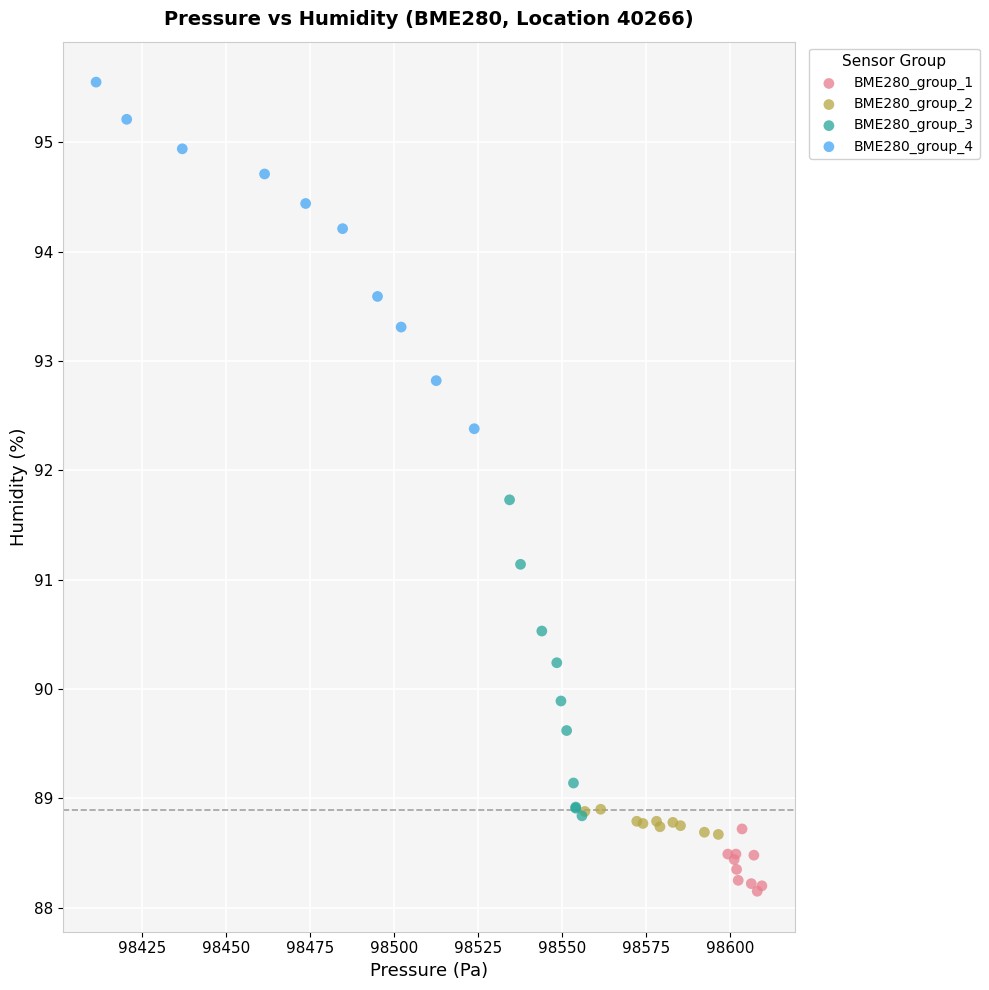

Which series has the widest spread of Y values?

BME280_group_4